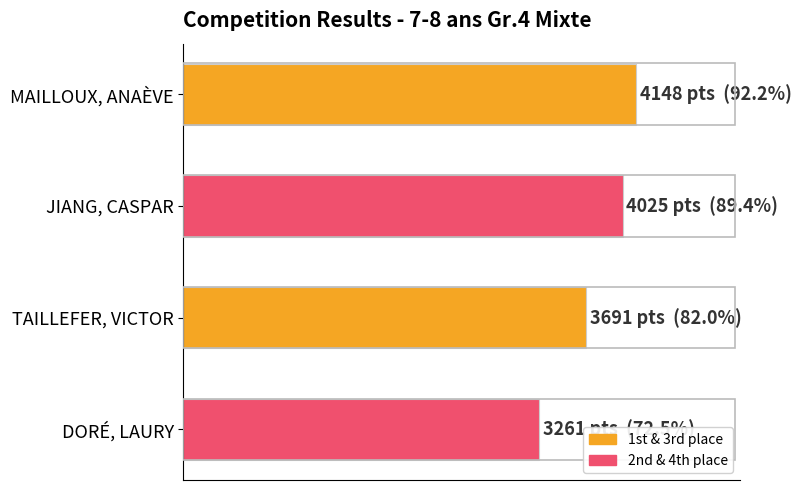

Does the chart contain any negative values?

No